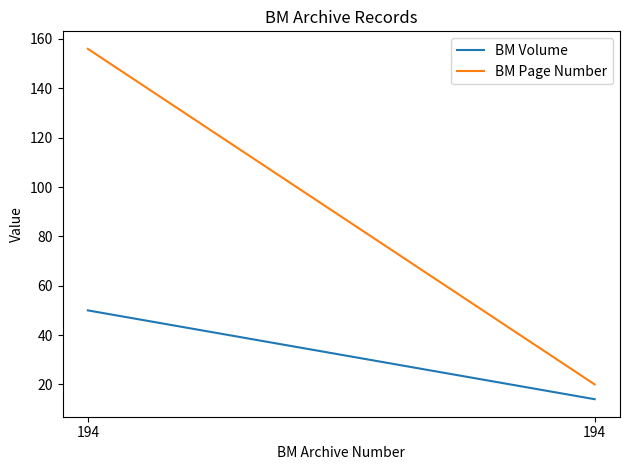

Count the number of categories in the chart.

2